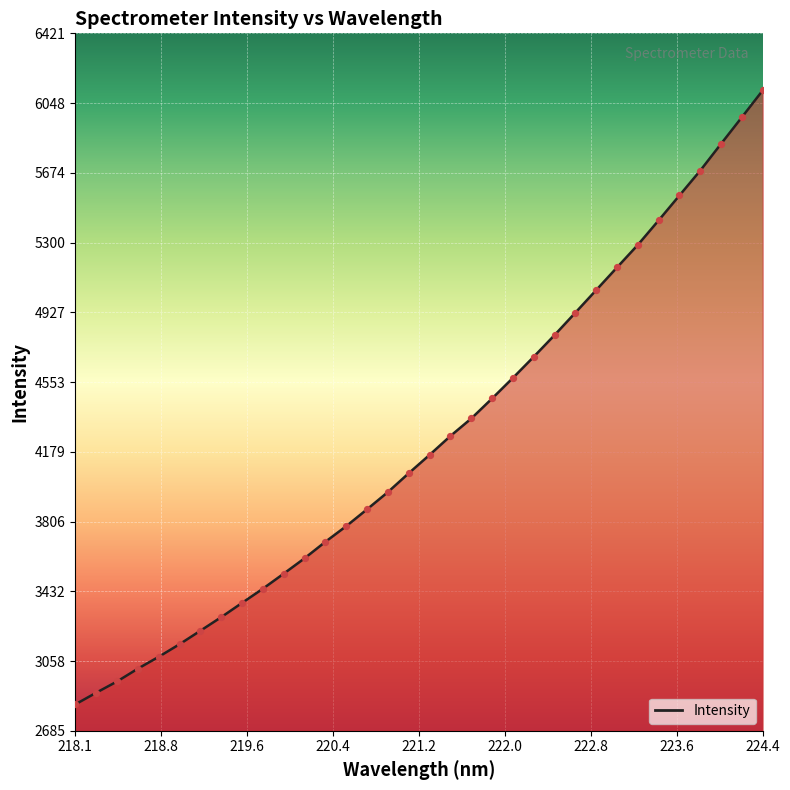

What is the minimum value shown in the chart?

2826.2